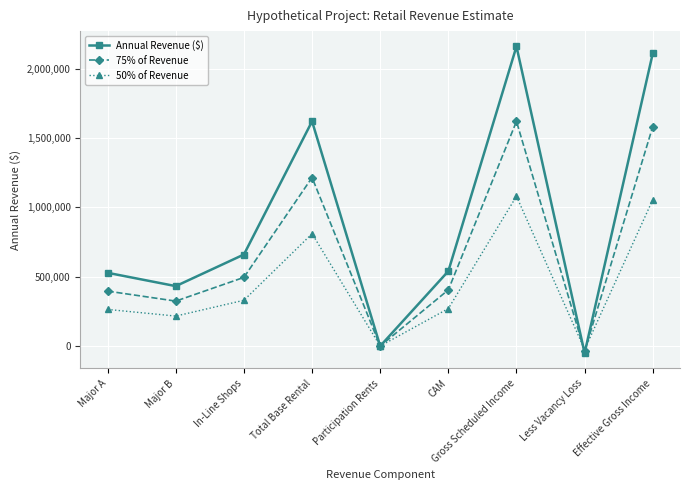

Is it true that Annual Revenue ($) equals 880742 at Total Base Rental?

False